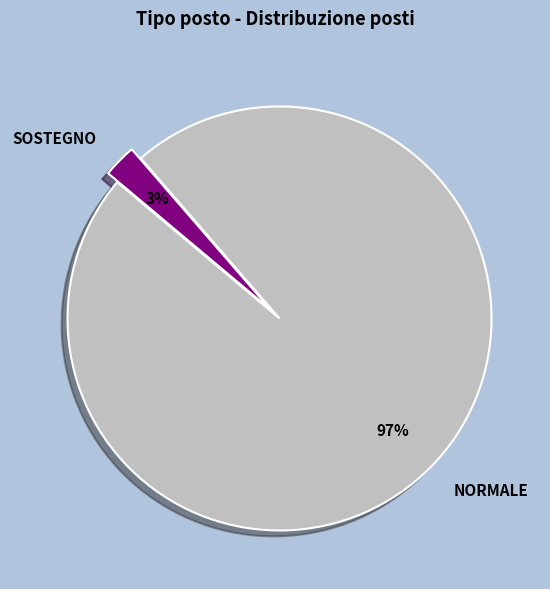

To the nearest percent, what is the average slice percentage?

50%